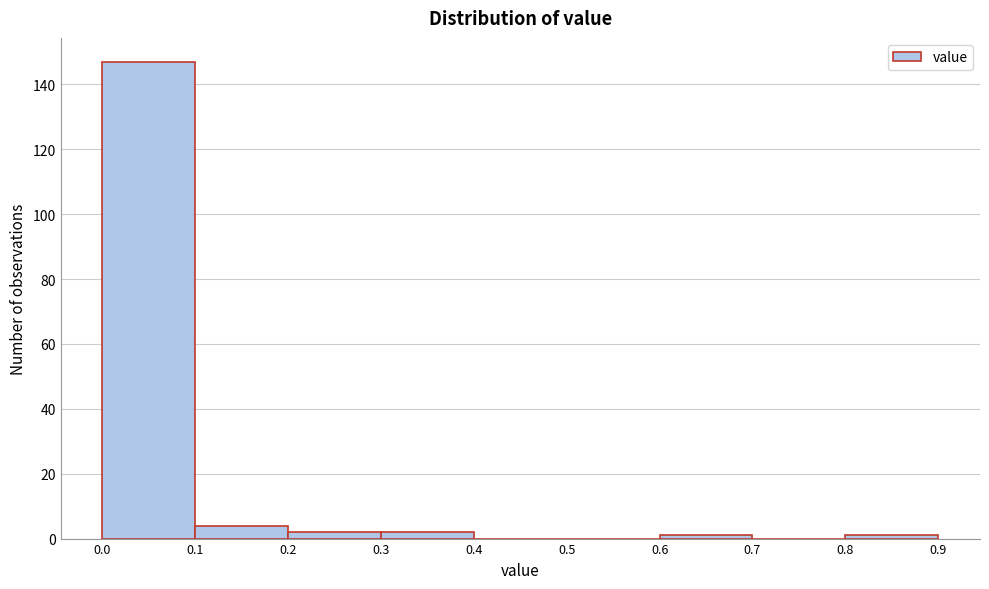

How tall is the bar that spans 0.0 to 0.1 on the x-axis? The values are not printed on the chart, so give them approximately, as read against the axis.

148